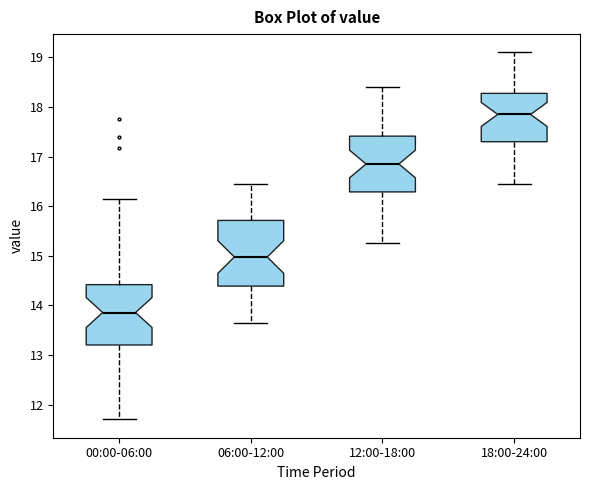

Comparing the boxes themselves (not the whiskers), which one is the tallest?

06:00-12:00